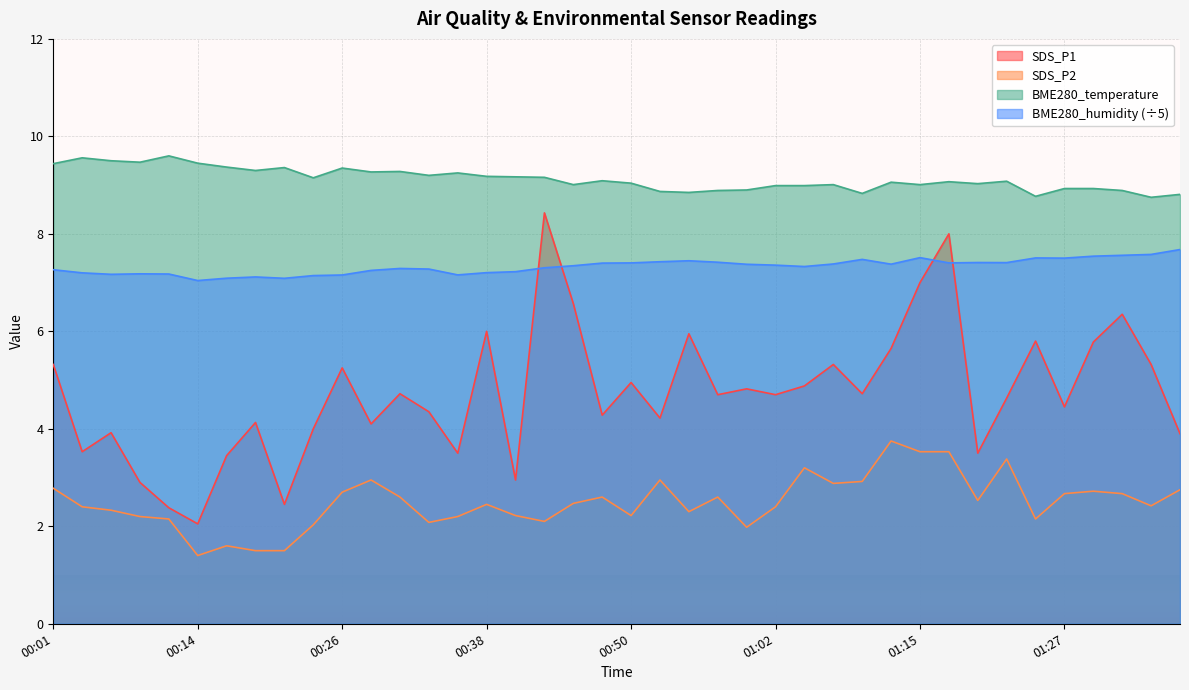

At how many categories does at least one series exceed 3?

40